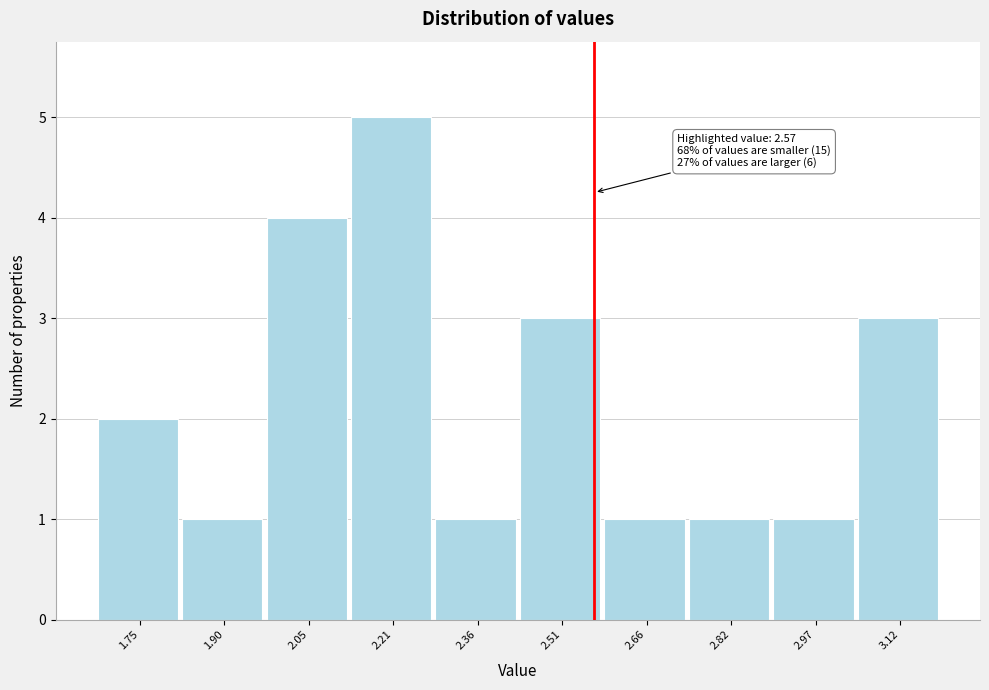

Which range on the x-axis has the tallest bar?

2.12 to 2.28